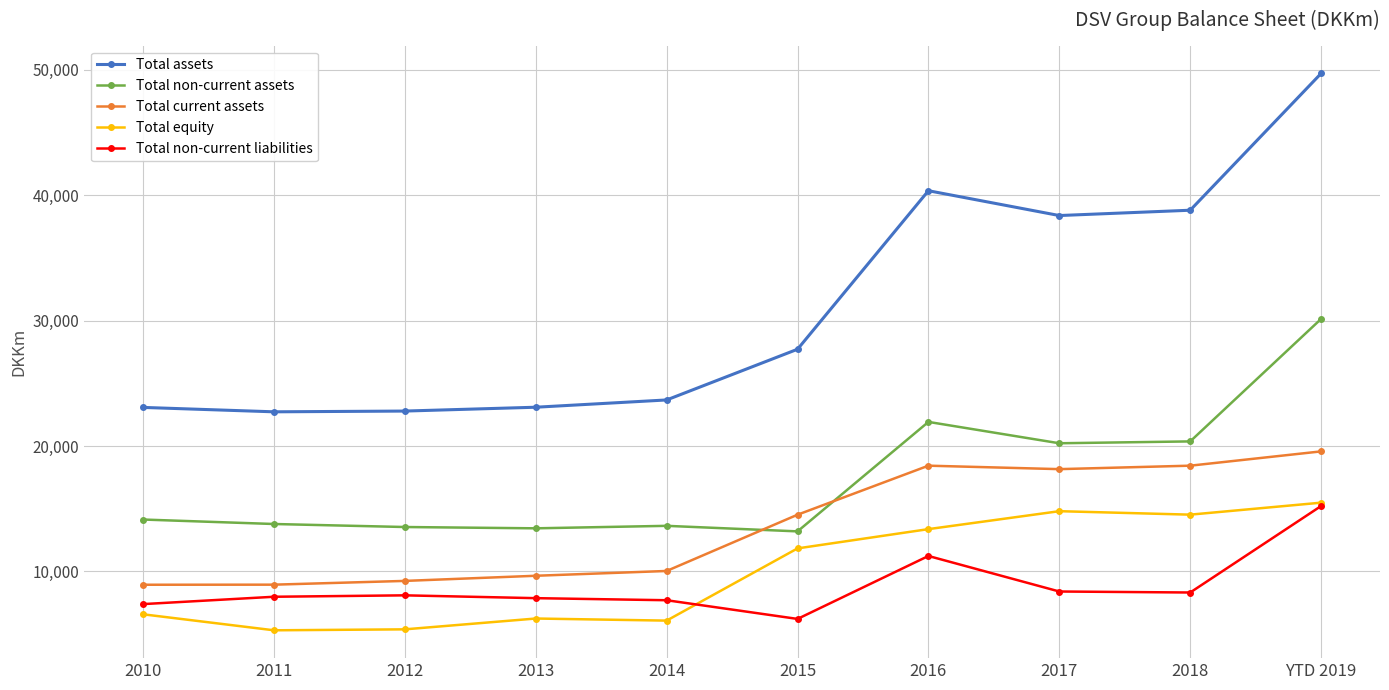

What is the total value across all series at 2012?

59070.0